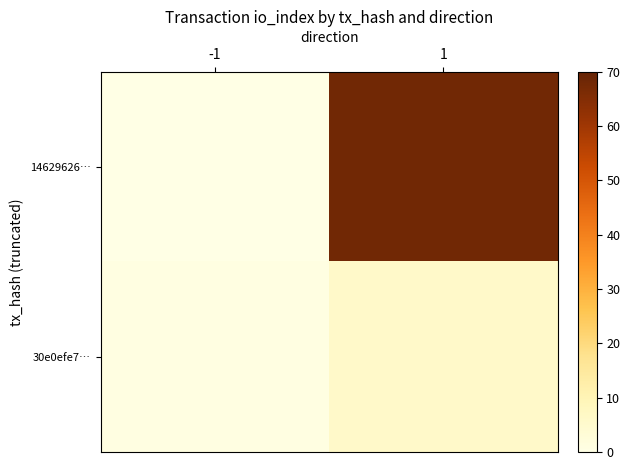

What is the difference between the highest and lowest values at -1?

2